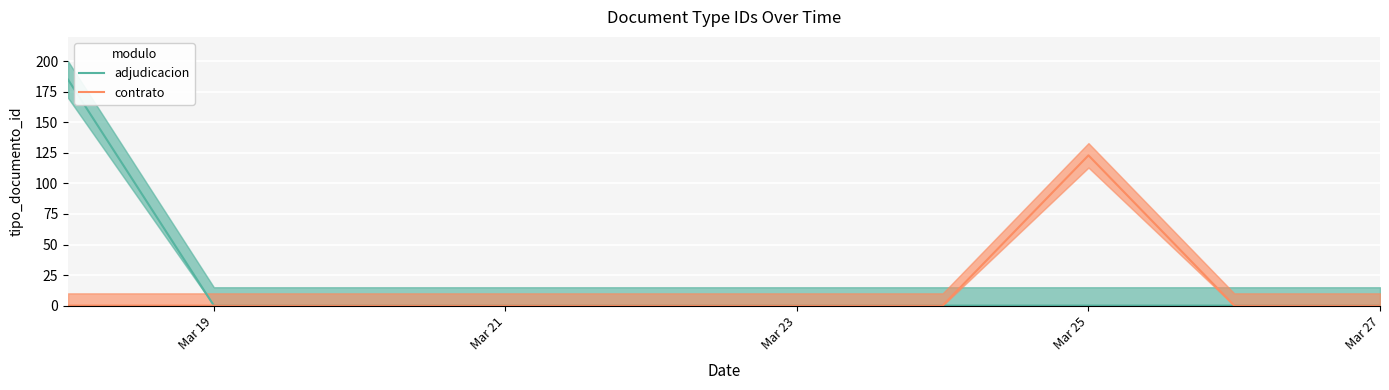

What is the difference between the maximum and minimum values in the adjudicacion series?

185